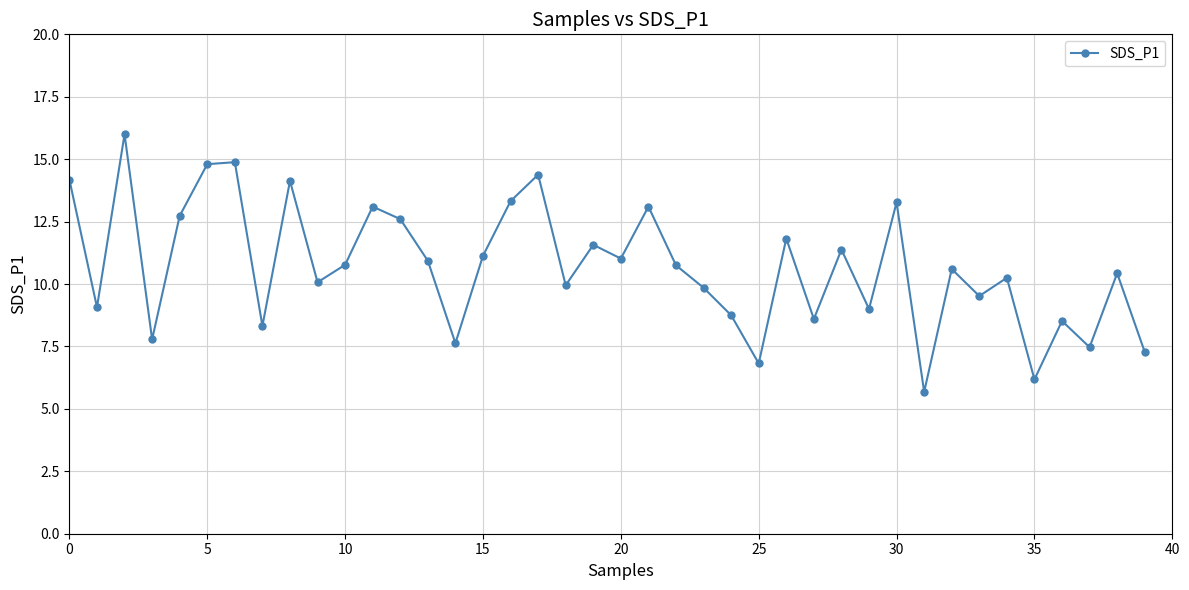

How many points are higher than both their immediate neighbors (excluding endpoints)?

14